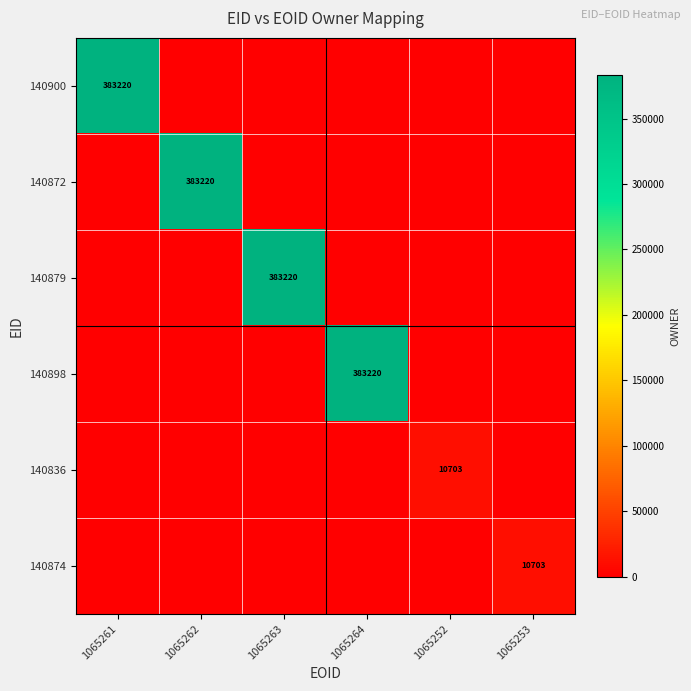

The 140879 series shows 0 at 1065253. True or false?

True